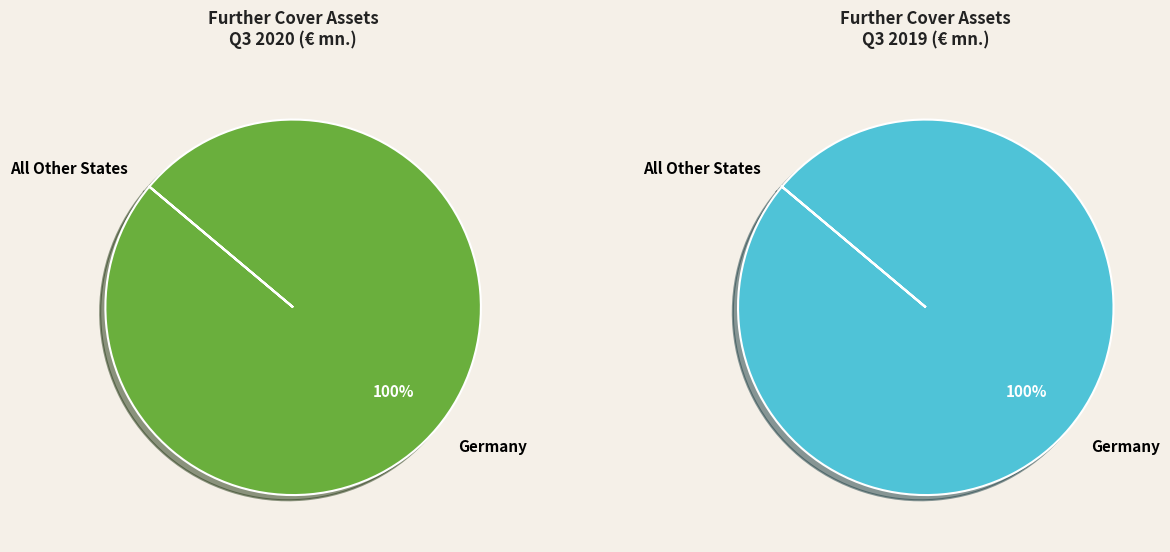

True or false: Belgium accounts for 1% of the total.

False